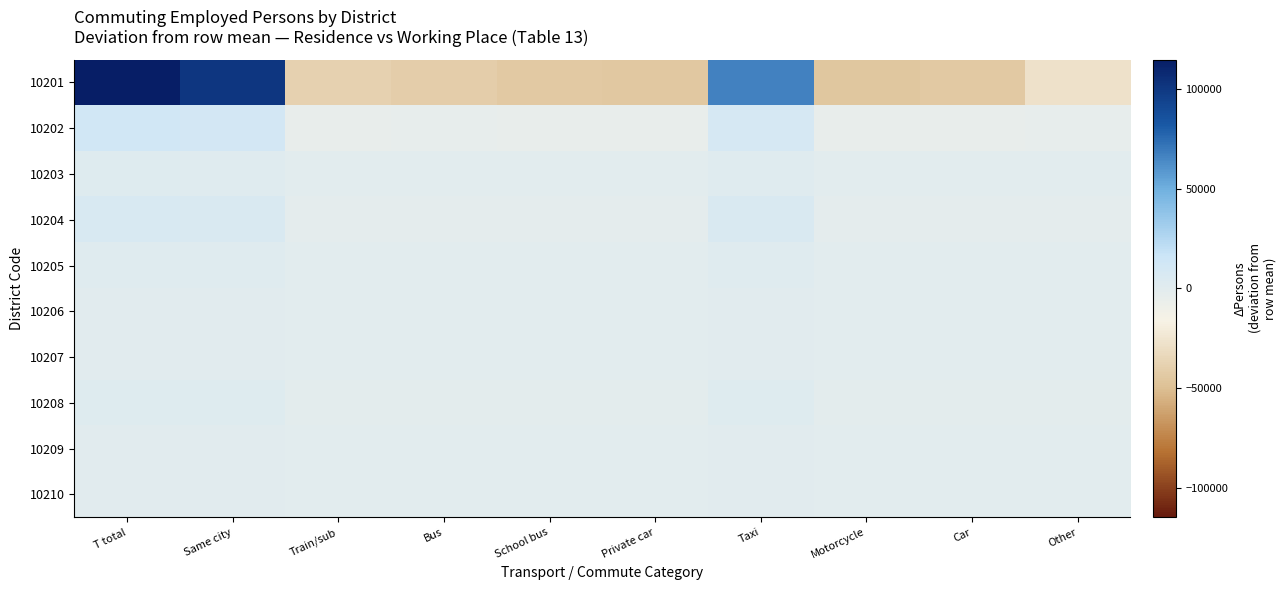

How many distinct data groups are displayed?

10